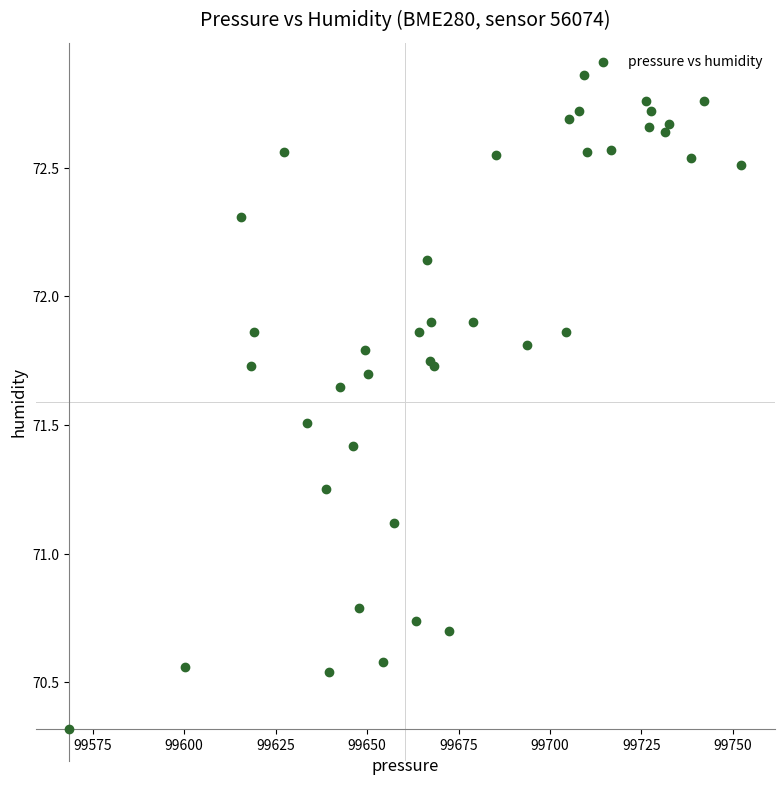

What Y value in the scatter plot is closest to 71?

71.1